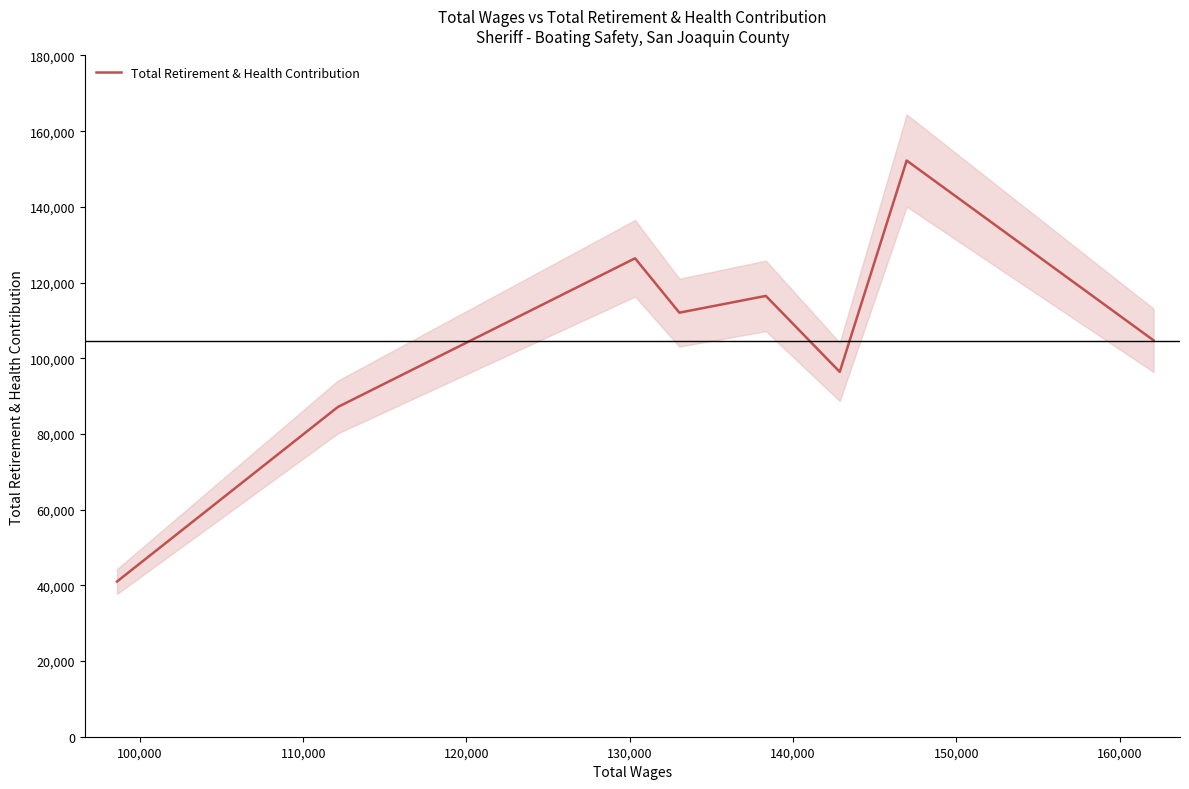

What is the maximum value for Total Retirement & Health Contribution?

152243